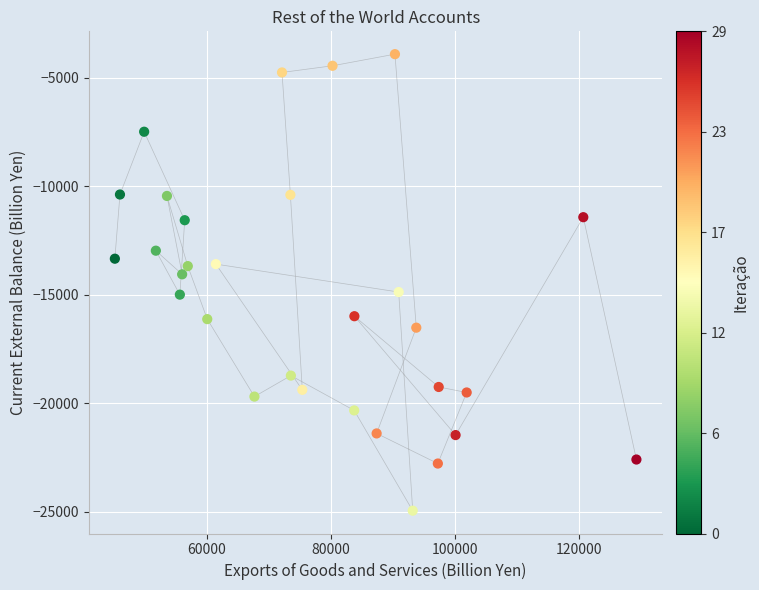

What is the range of X values (max minus min)?

84178.2